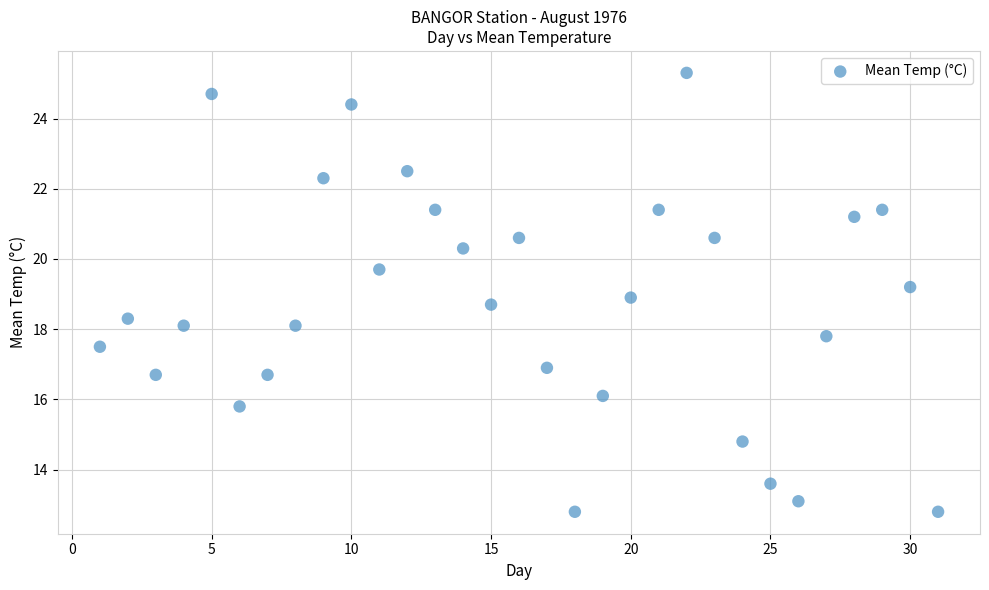

What is the range of X values (max minus min)?

30.0